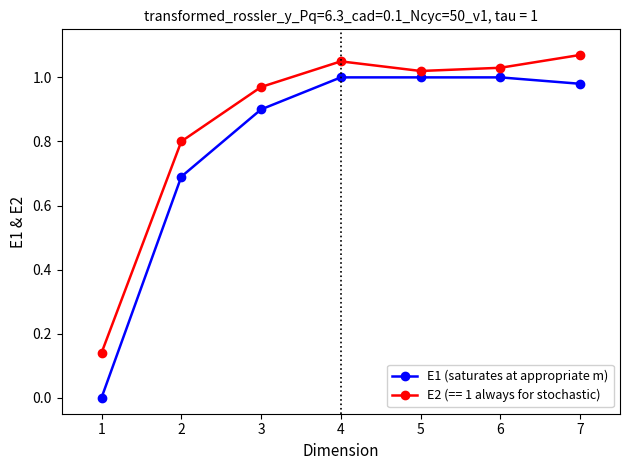

Which category has the highest value across all series?

7